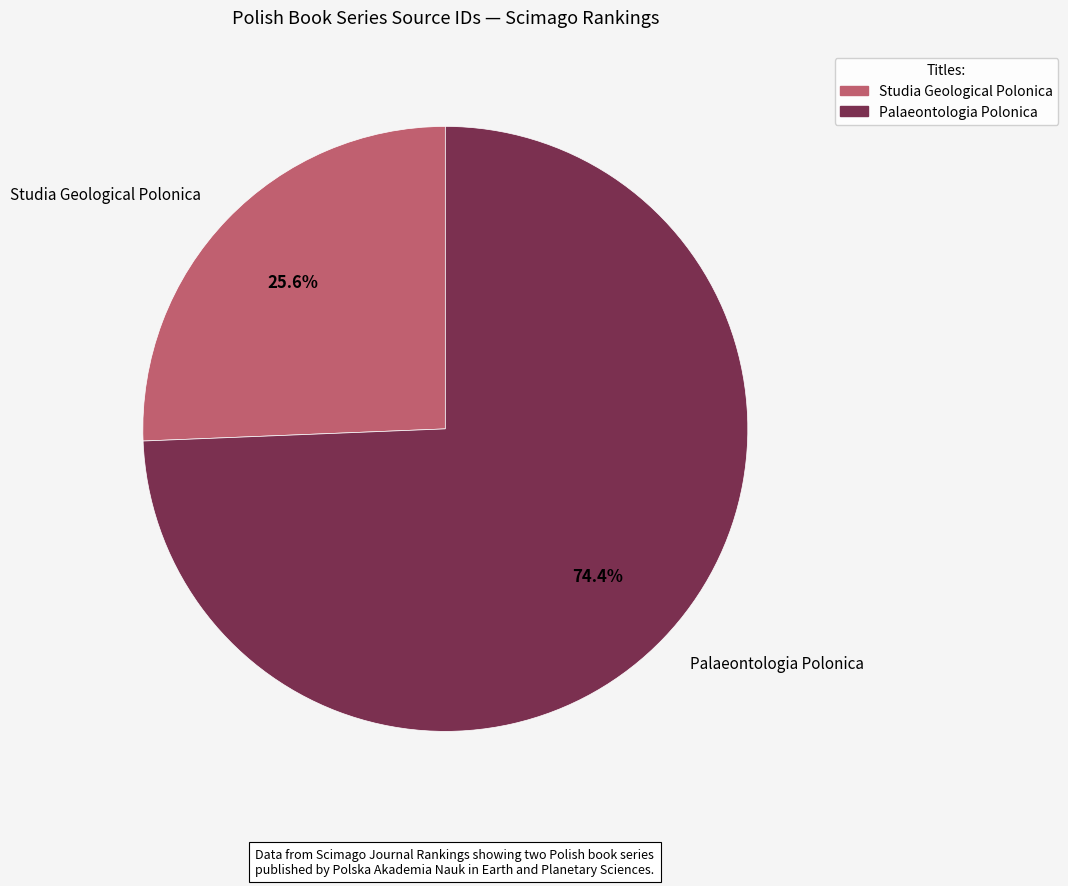

Count the number of slices in the pie.

2